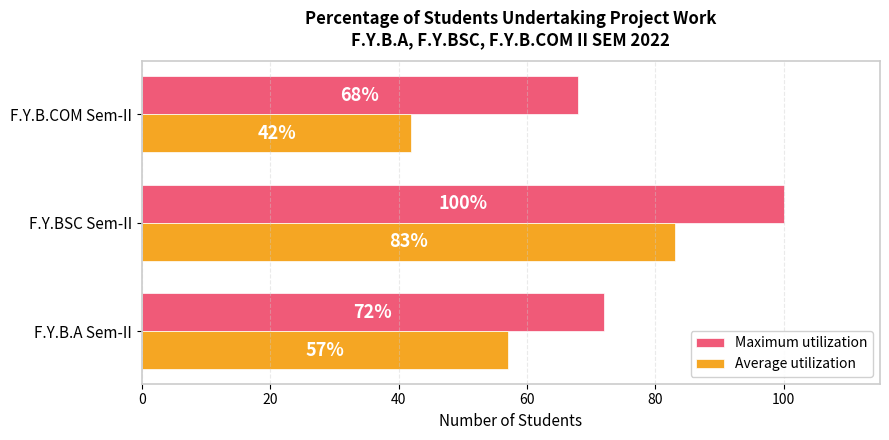

What is the difference between the maximum and minimum values in the Maximum utilization series?

32